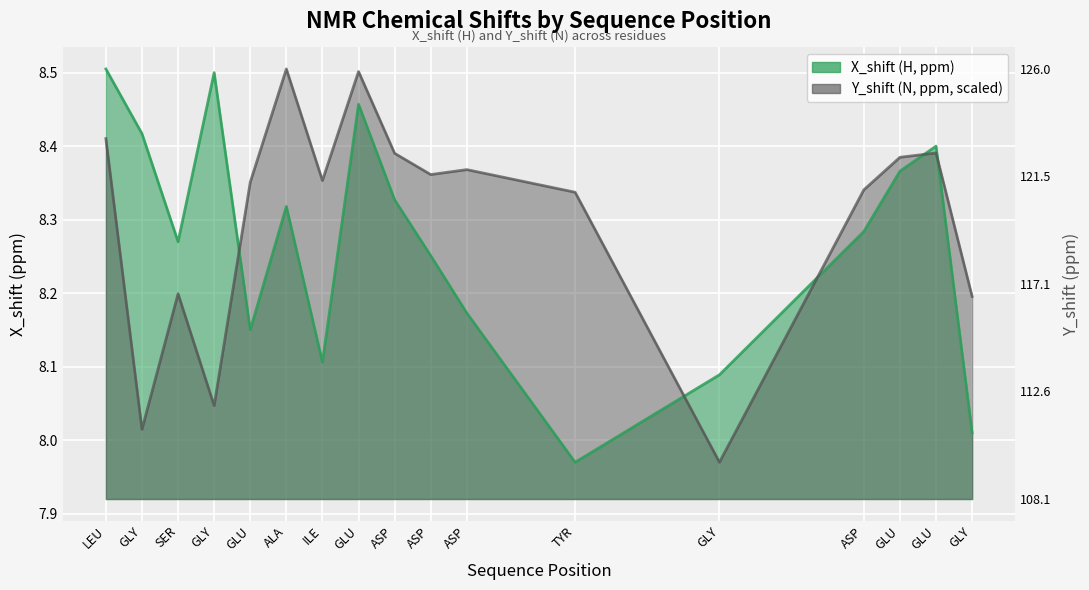

Is it true that X_shift equals 8.2 at ASP?

True